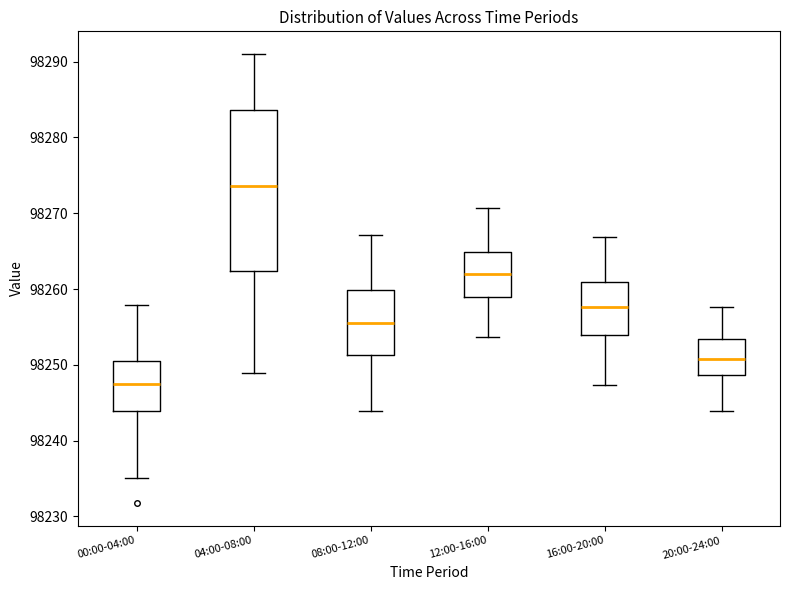

Where is the upper edge of the box for 12:00-16:00 on the y-axis? The values are not printed on the chart, so give them approximately, as read against the axis.

98265